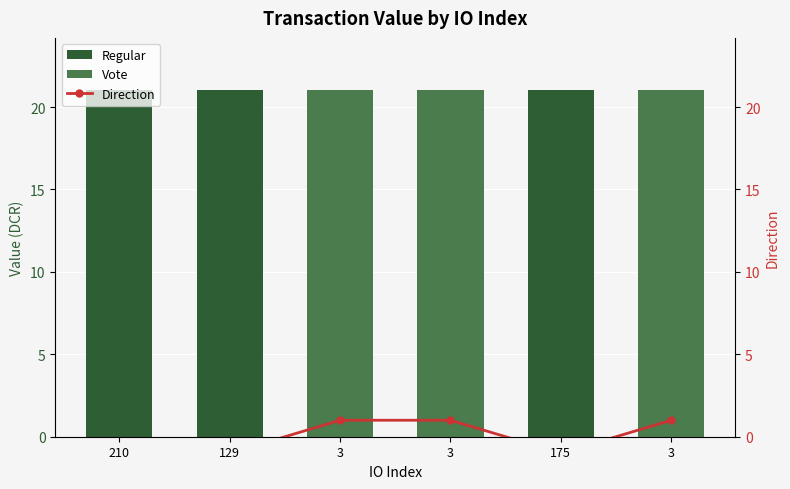

Between 175 and 3, which series saw the biggest shift?

Regular